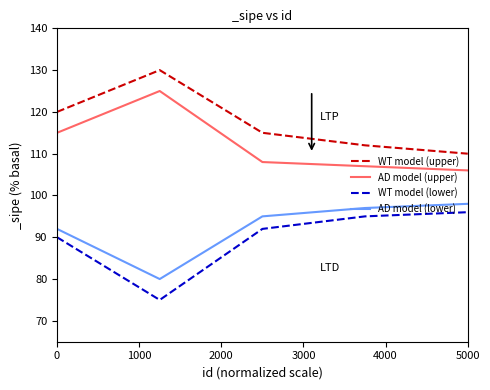

Is this an area chart (filled region under the line)?

No